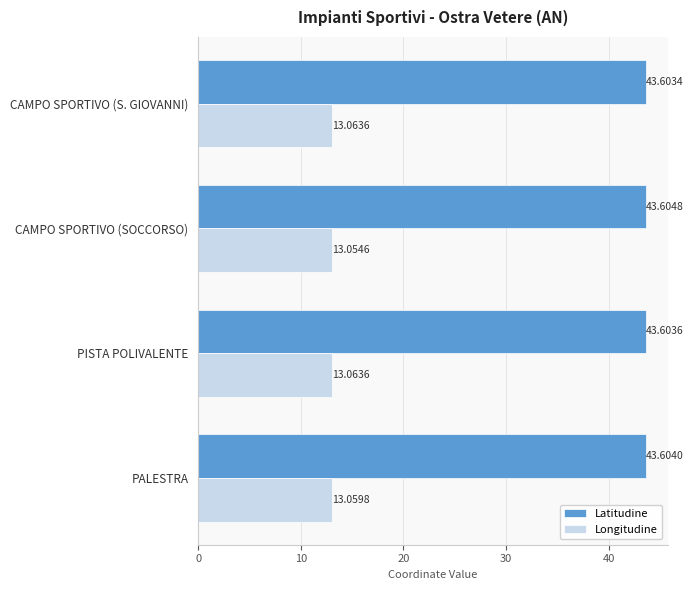

What is the average value of the Latitudine series?

43.6